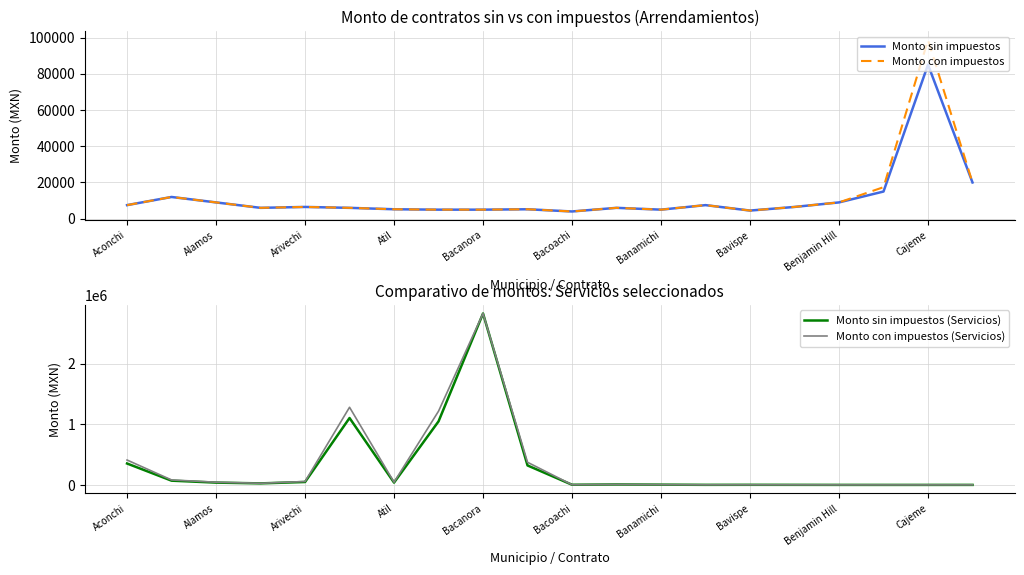

At how many categories does at least one series exceed 700788?

3